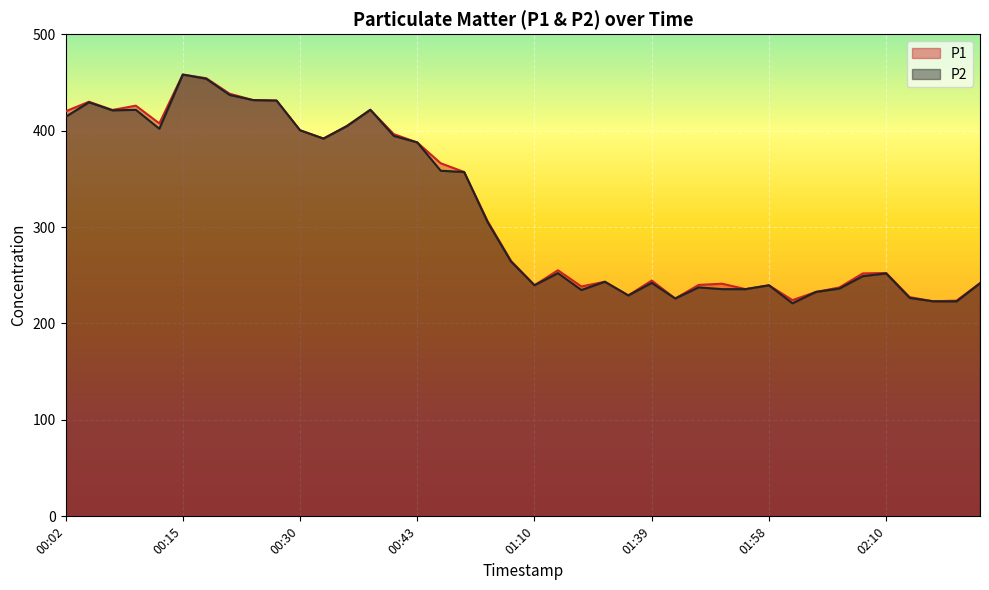

True or false: P2 and P1 intersect in this chart.

False